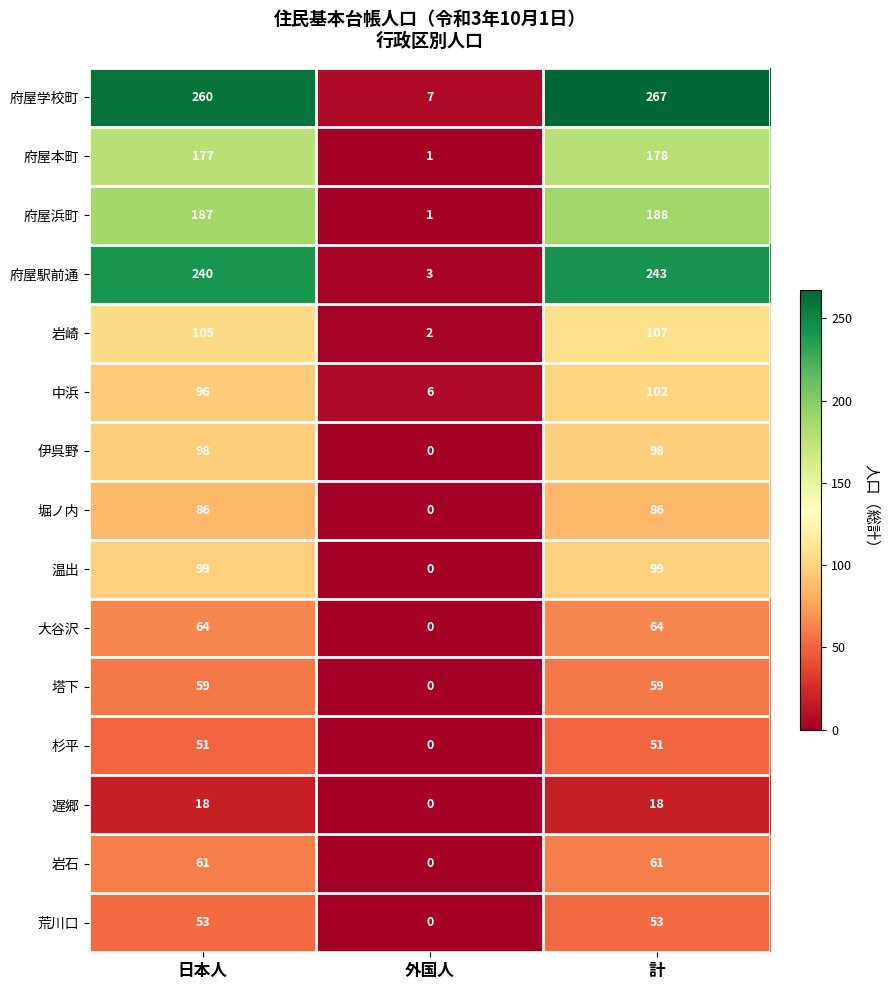

At which category does the chart reach its minimum across all series?

外国人